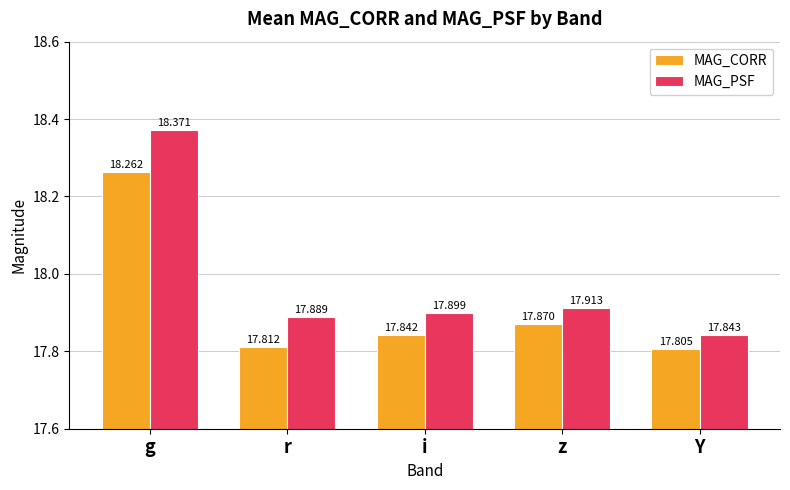

Reading left to right, extract all data points from this chart.

MAG_CORR: g=18.3	r=17.8	i=17.8	z=17.9	Y=17.8
MAG_PSF: g=18.4	r=17.9	i=17.9	z=17.9	Y=17.8